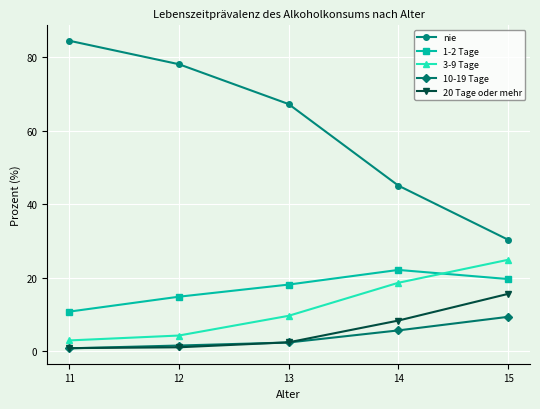

Is the value of 20 Tage oder mehr at 11 greater than the value of 1-2 Tage at 14?

No